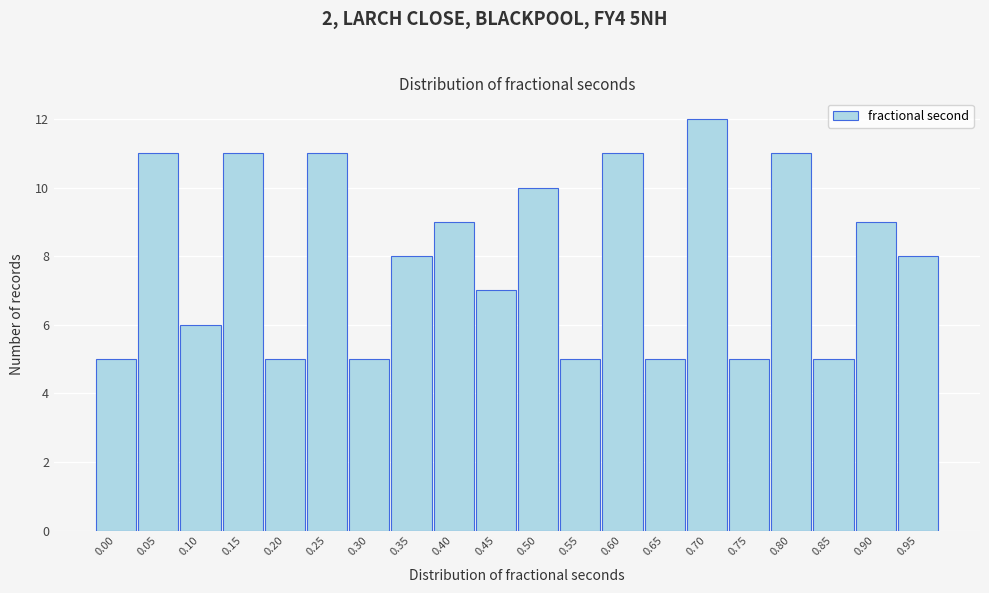

Reading left to right, list all the values displayed in this chart.

0.00=5	0.05=11	0.10=6	0.15=11	0.20=5	0.25=11	0.30=5	0.35=8	0.40=9	0.45=7	0.50=10	0.55=5	0.60=11	0.65=5	0.70=12	0.75=5	0.80=11	0.85=5	0.90=9	0.95=8